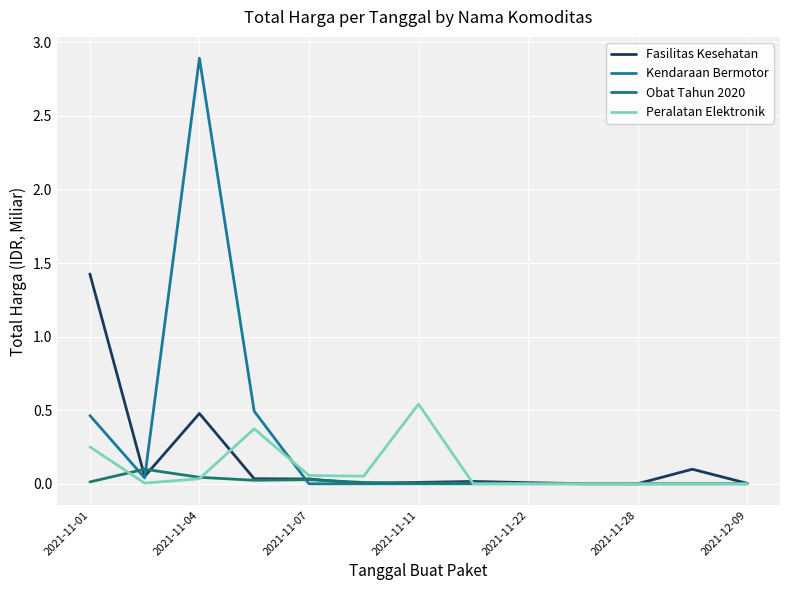

Which series has the largest total across all categories?

Kendaraan Bermotor